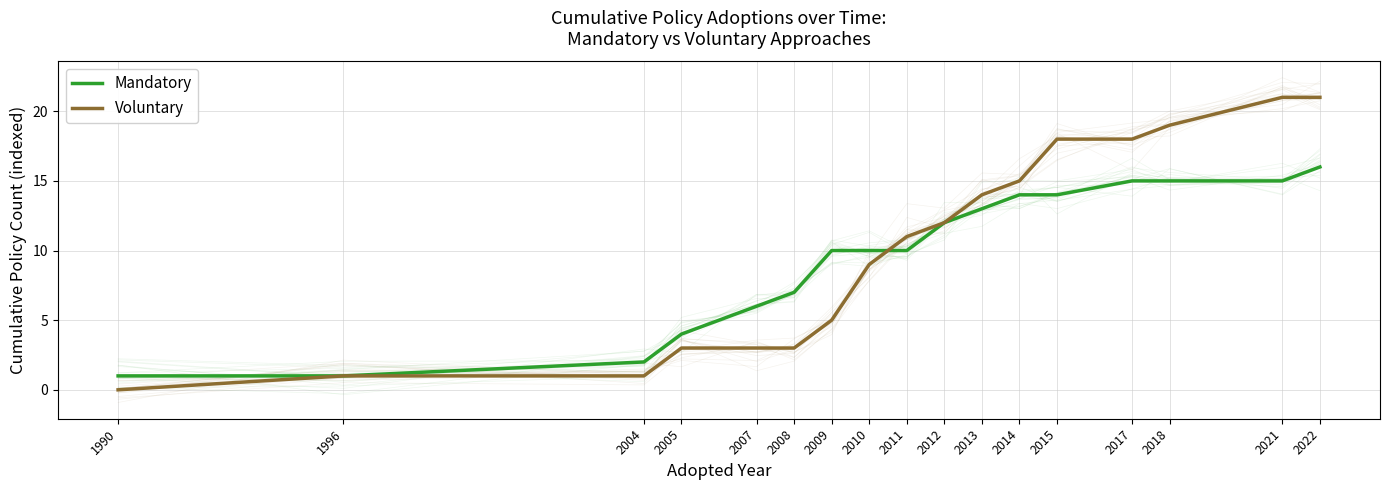

True or false: Voluntary has more than 1 interior local peaks.

False